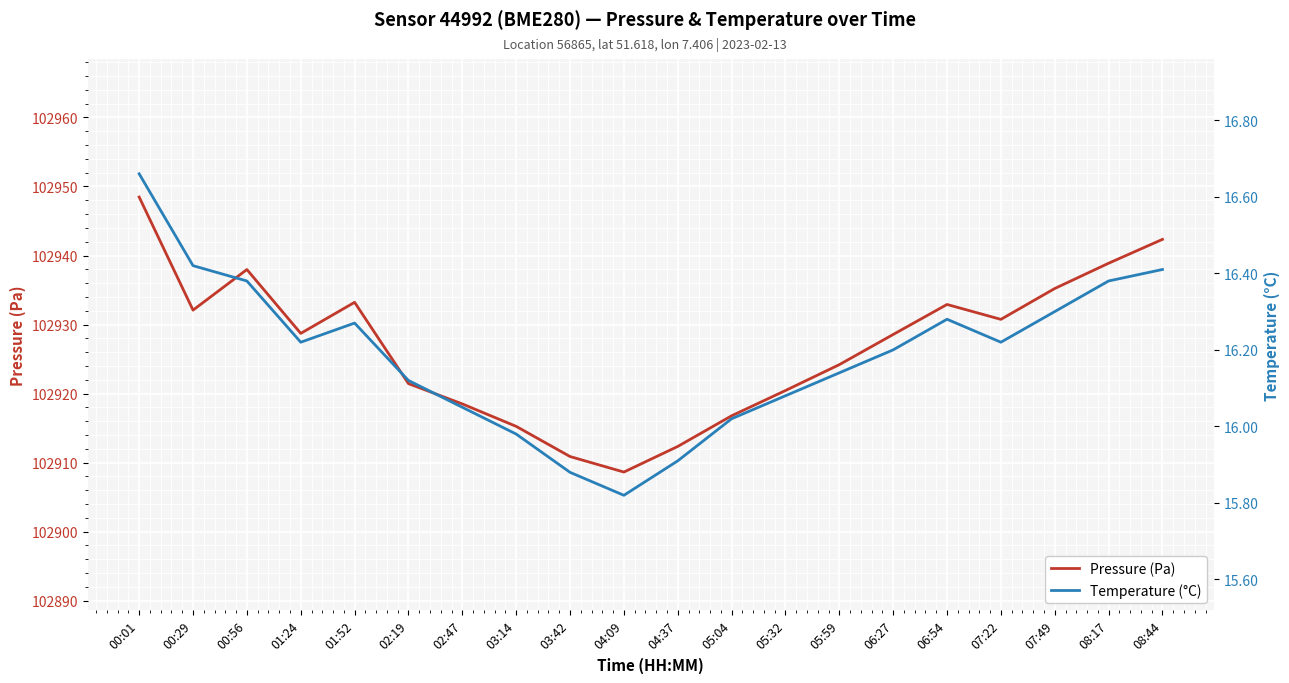

The value of Pressure (Pa) at 06:27 is 102928.6. True or false?

True